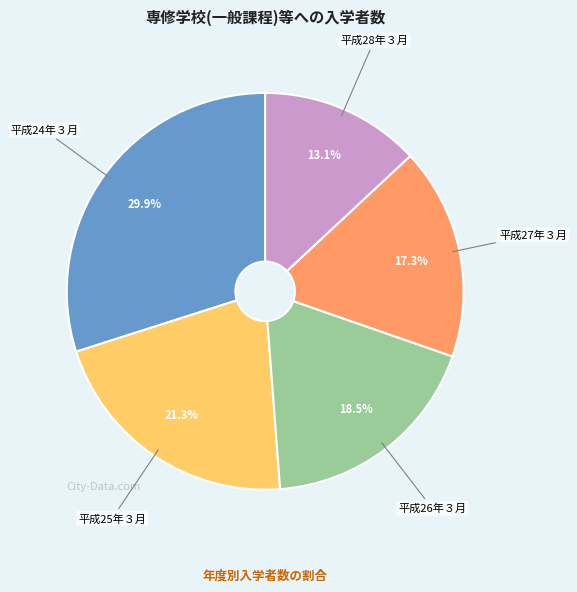

Is there any slice that represents more than half of the pie?

No